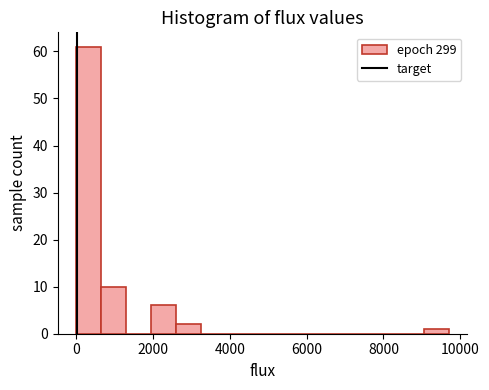

Read against the x-axis, roughly where is the centre of the tallest bar?

400